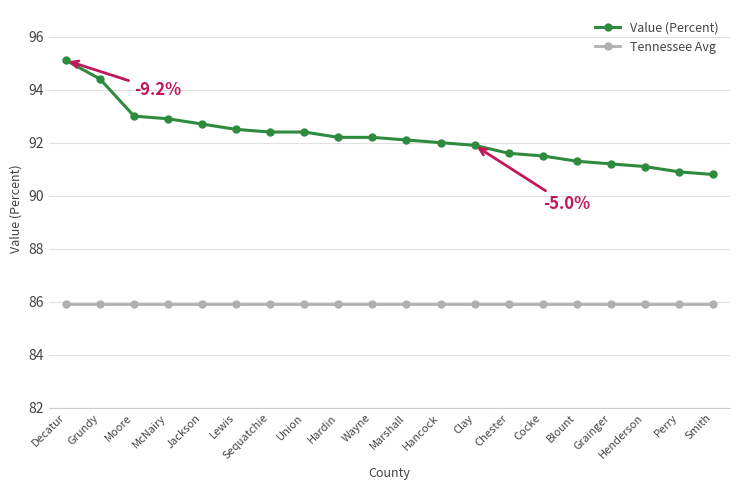

True or false: Value (Percent) and Tennessee Avg cross at least once.

False